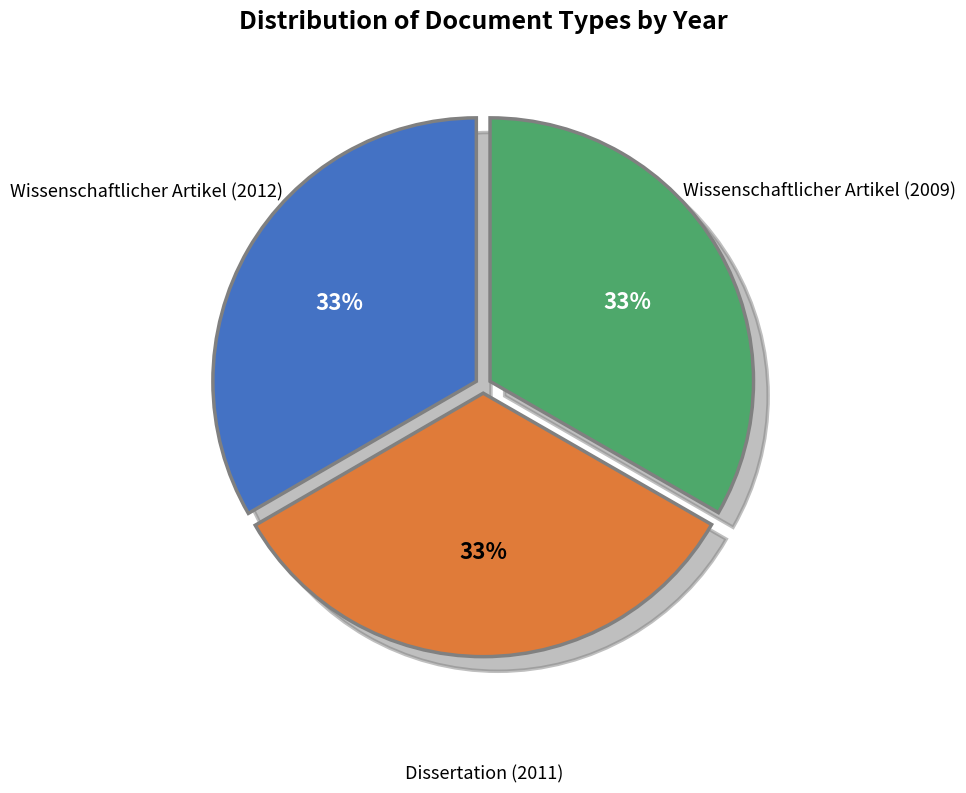

To the nearest percent, what is the average slice percentage?

33%